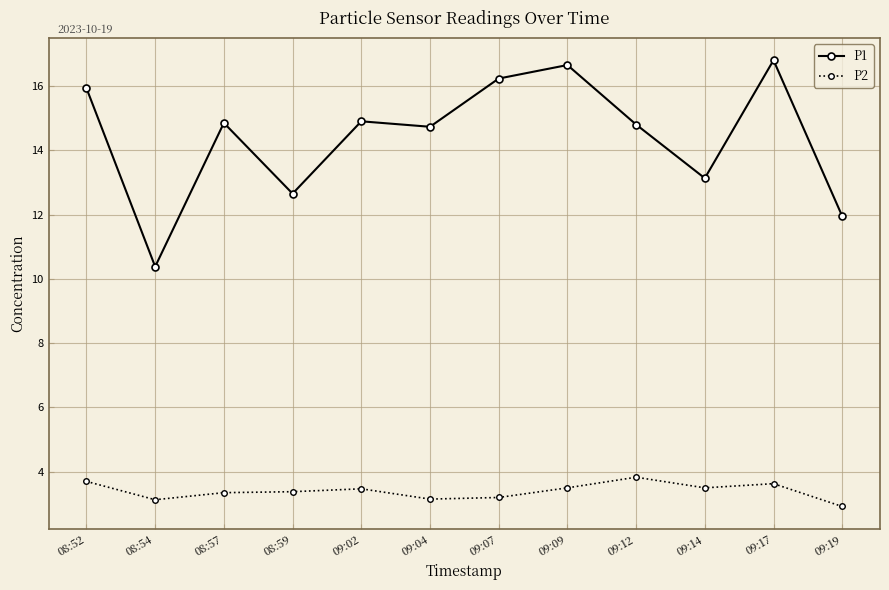

Which series has the largest range (max minus min)?

P1